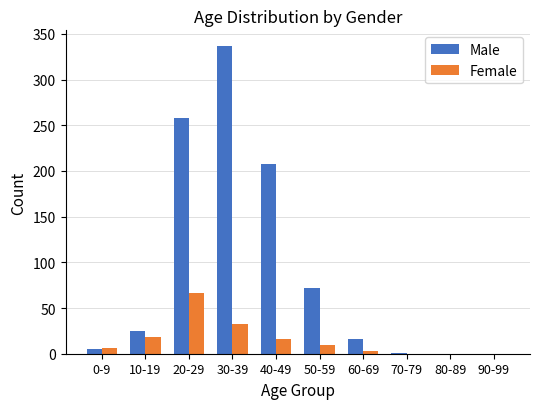

What is the sum of all Male values?

922